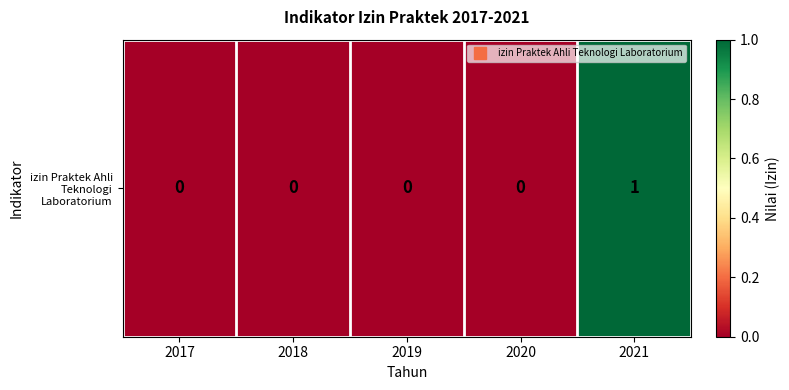

Reading right to left, extract all data points from this chart.

1	0	0	0	0